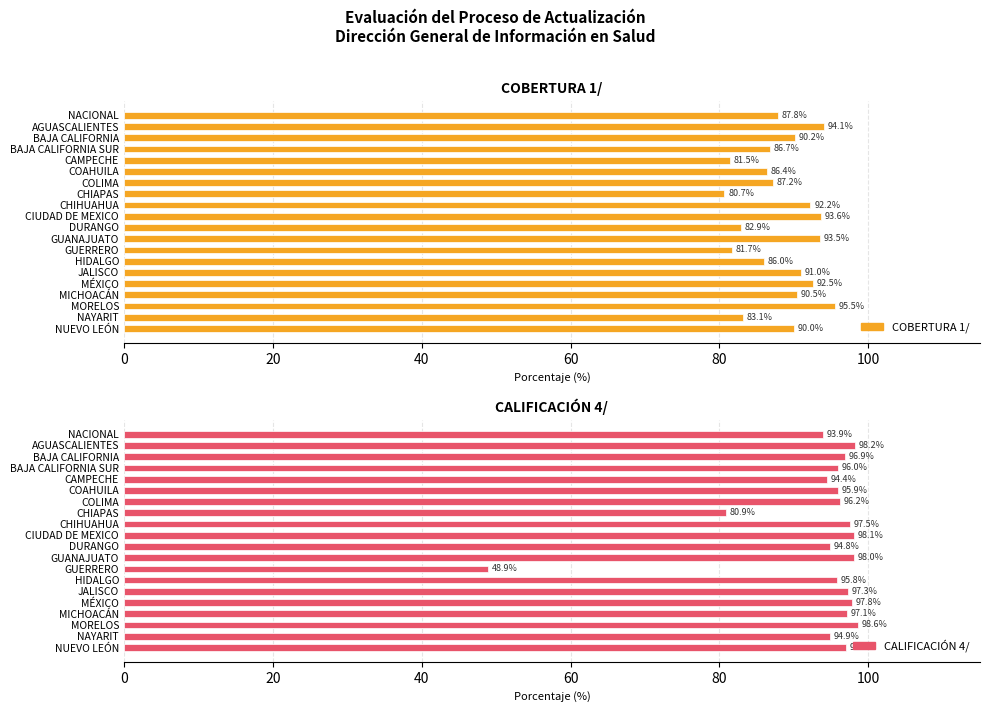

What is the difference between the highest and lowest values at GUERRERO?

32.8